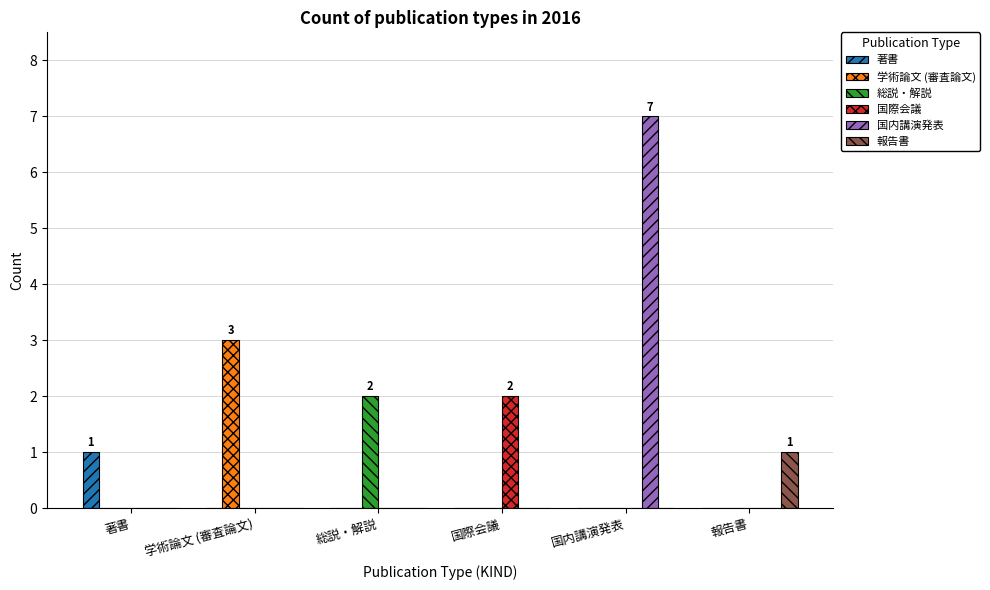

Reading right to left, extract all data points from this chart.

著書: 報告書=0	国内講演発表=0	国際会議=0	総説・解説=0	学術論文 (審査論文)=0	著書=1
学術論文 (審査論文): 報告書=0	国内講演発表=0	国際会議=0	総説・解説=0	学術論文 (審査論文)=3	著書=0
総説・解説: 報告書=0	国内講演発表=0	国際会議=0	総説・解説=2	学術論文 (審査論文)=0	著書=0
国際会議: 報告書=0	国内講演発表=0	国際会議=2	総説・解説=0	学術論文 (審査論文)=0	著書=0
国内講演発表: 報告書=0	国内講演発表=7	国際会議=0	総説・解説=0	学術論文 (審査論文)=0	著書=0
報告書: 報告書=1	国内講演発表=0	国際会議=0	総説・解説=0	学術論文 (審査論文)=0	著書=0